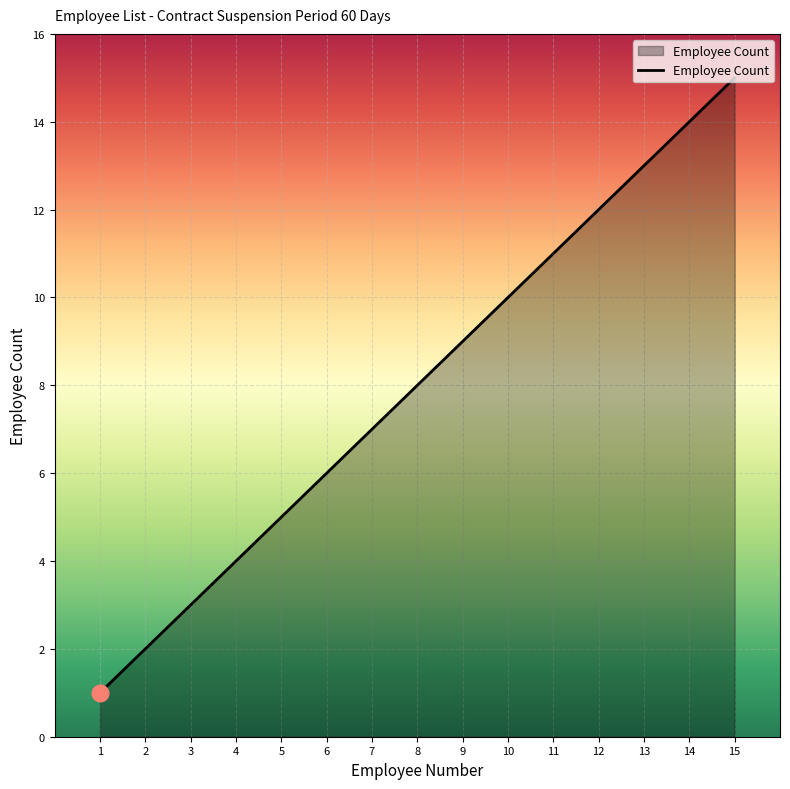

Which label corresponds to the largest value in the chart?

15